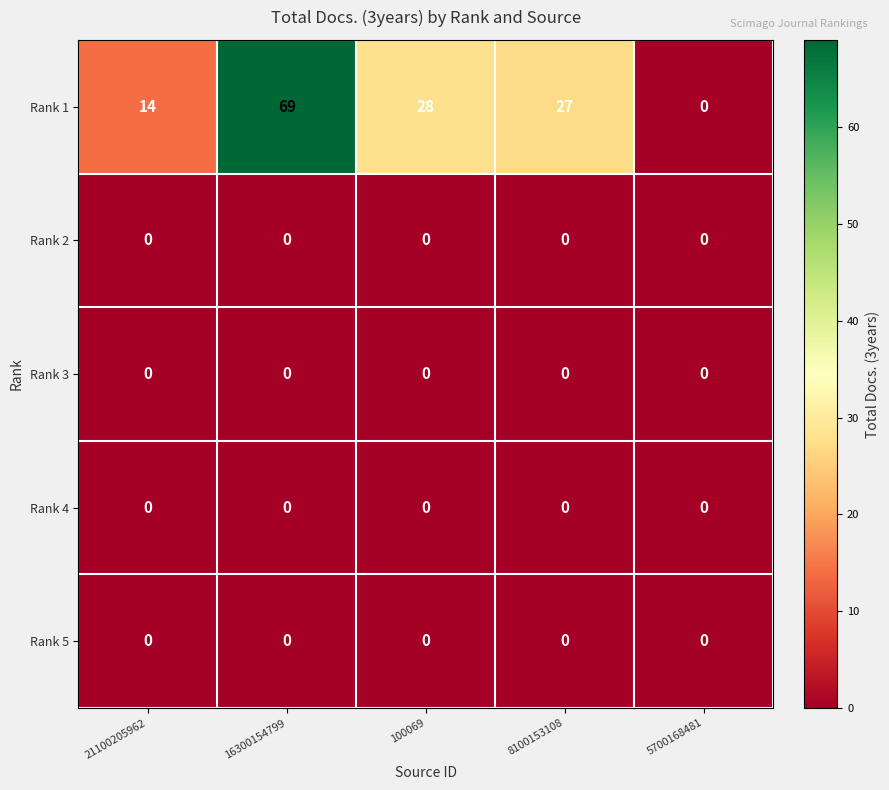

Reading left to right, what are all the values shown in this chart?

Rank 1: 14	69	28	27	0
Rank 2: 0	0	0	0	0
Rank 3: 0	0	0	0	0
Rank 4: 0	0	0	0	0
Rank 5: 0	0	0	0	0